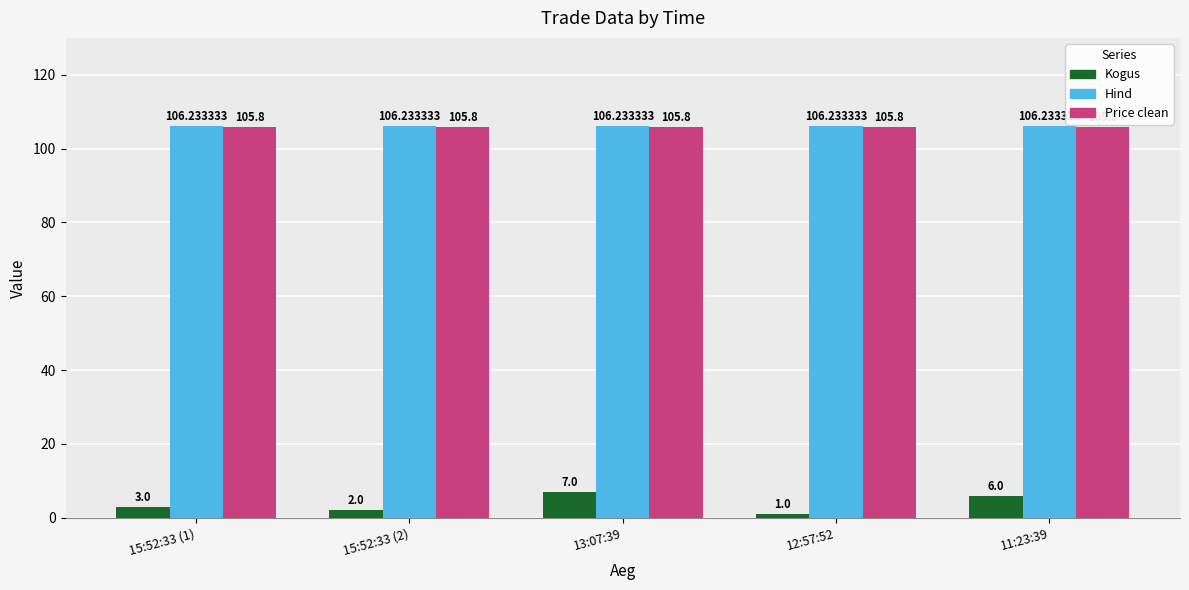

How many bars are there in total?

15